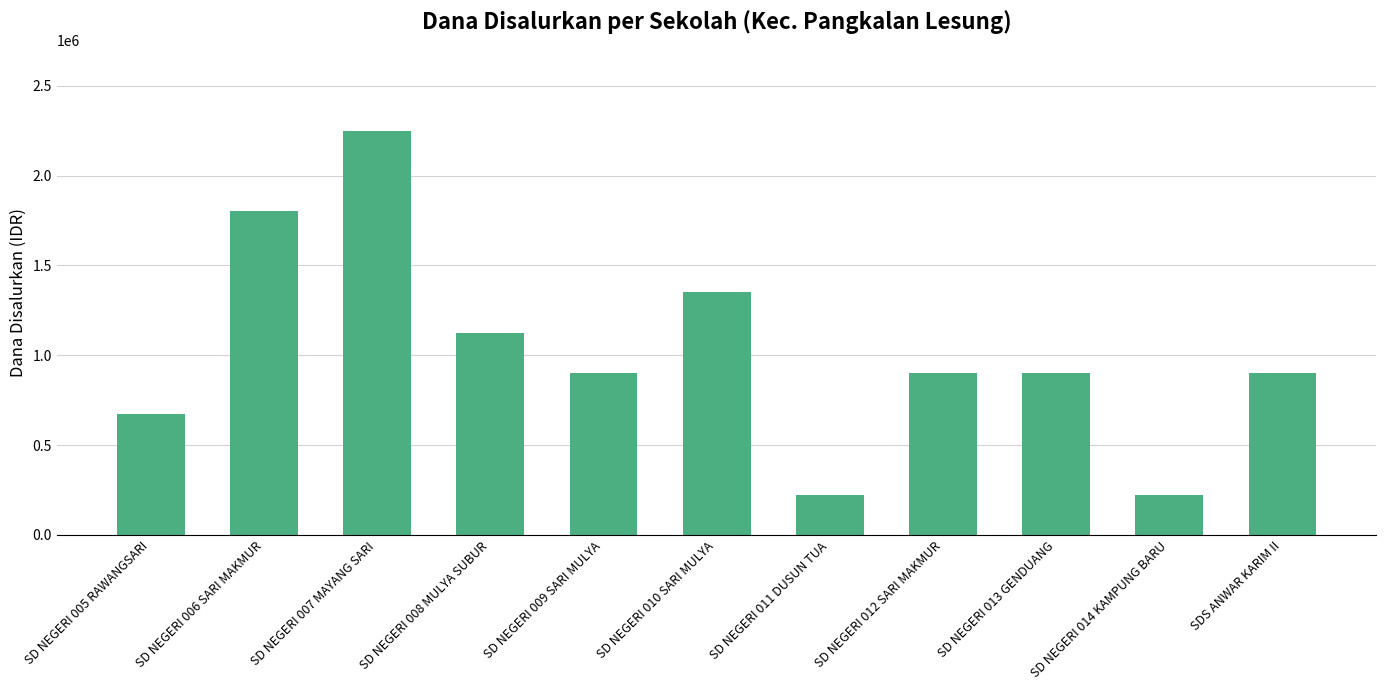

What is the label of the 5th bar from the right?

SD NEGERI 011 DUSUN TUA